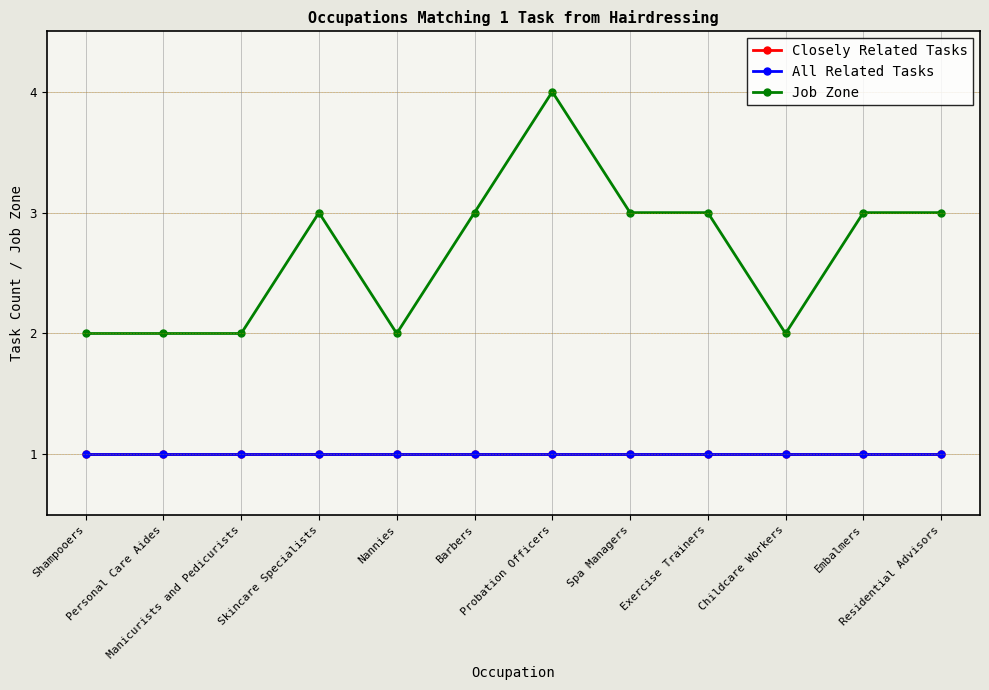

At how many categories does at least one series exceed 1?

12